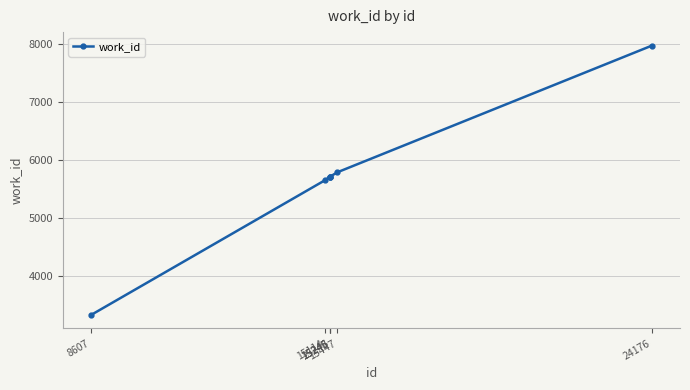

The chart shows a value of 5717 at 15246. True or false?

True